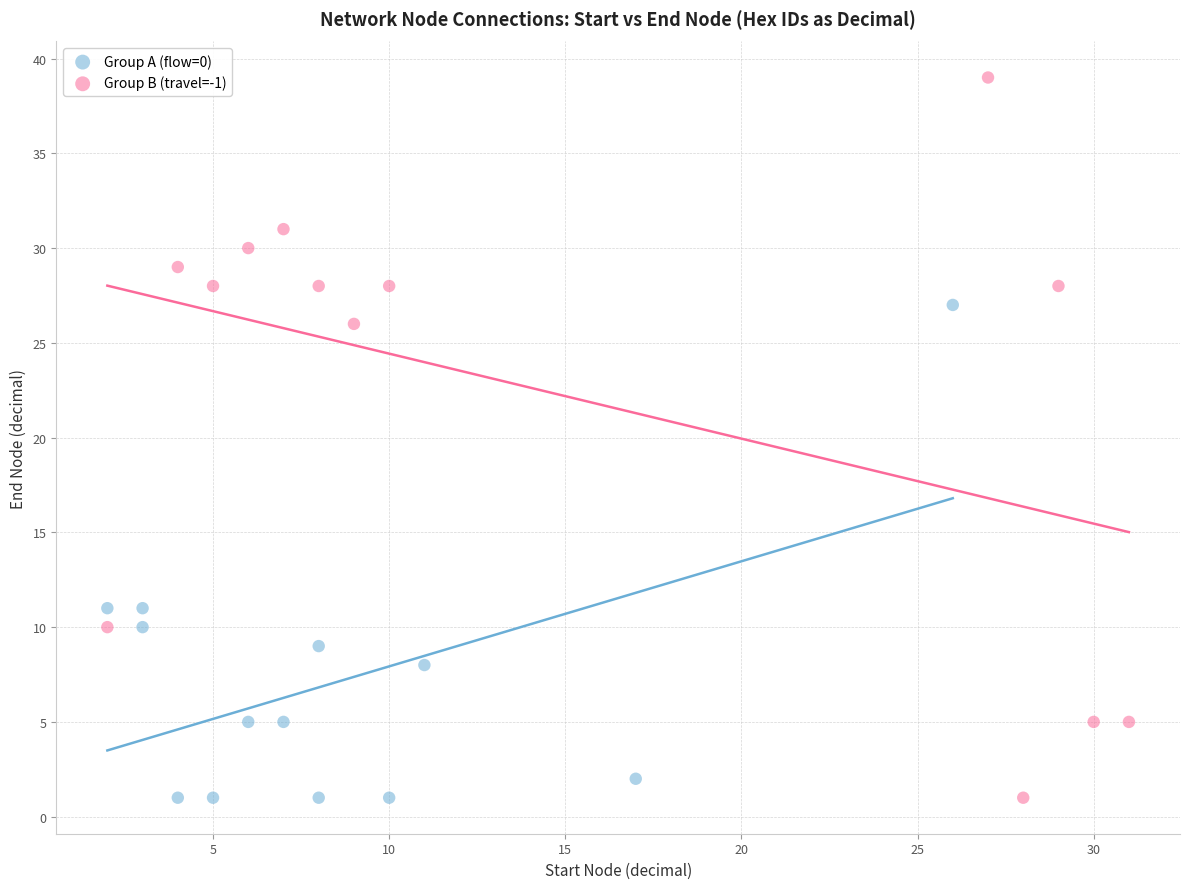

Which series reaches the maximum Y coordinate?

Group B (travel=-1)